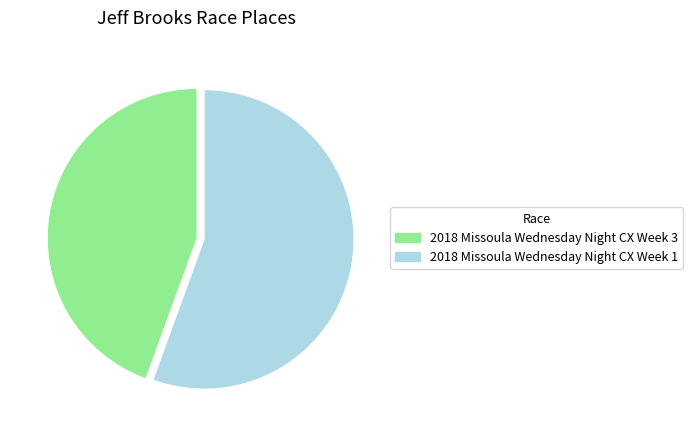

Is it true that 2018 Missoula Wednesday Night CX Week 3 is 44% of the pie?

True